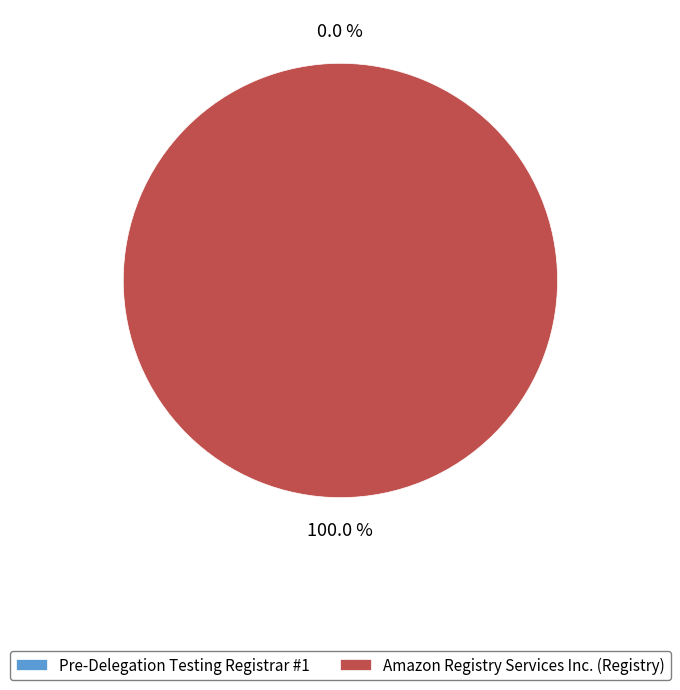

True or false: Amazon Registry Services Inc. (Registry) accounts for 99% of the total.

False